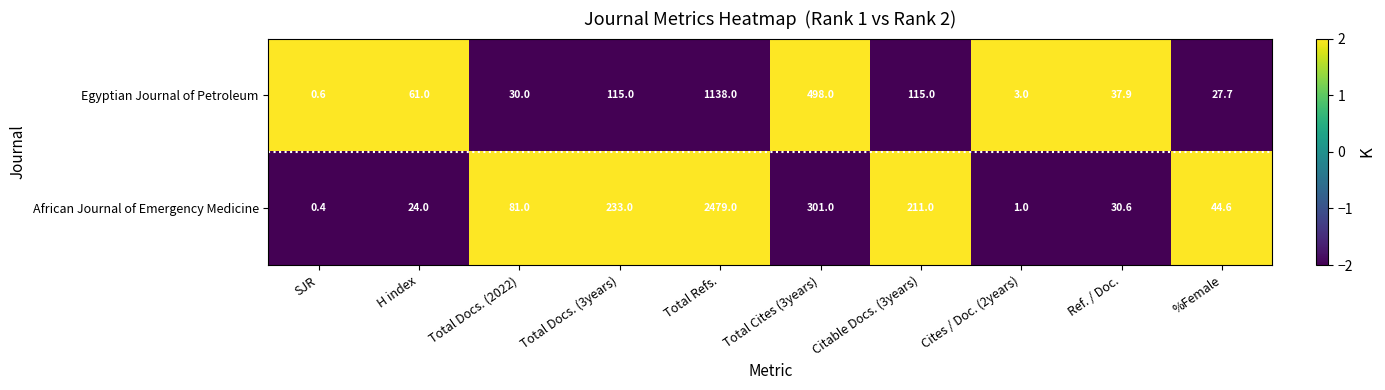

The Egyptian Journal of Petroleum series shows 27.7 at %Female. True or false?

True